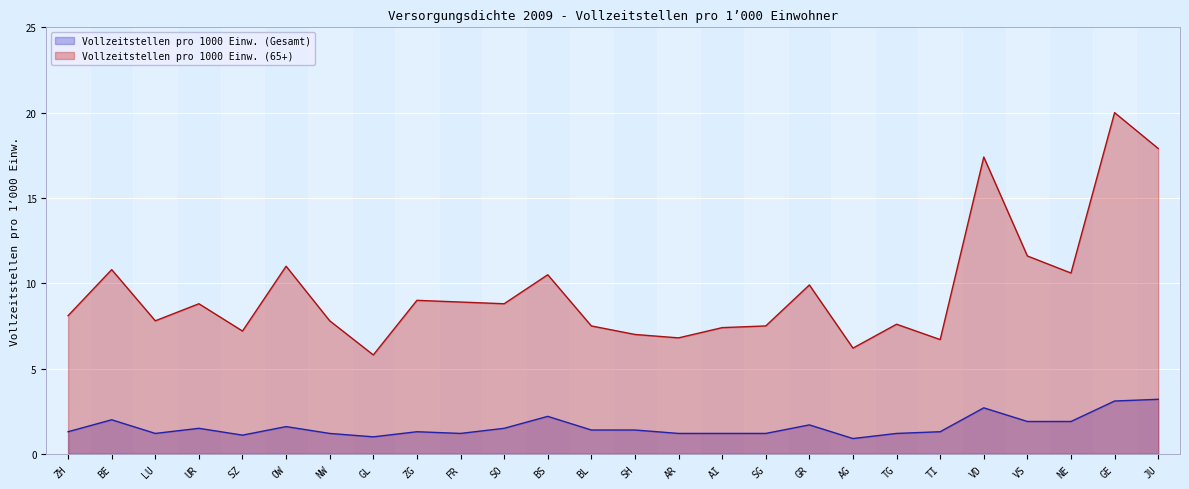

What is the sum of all Vollzeitstellen pro 1000 Einw. (Gesamt) values?

41.4